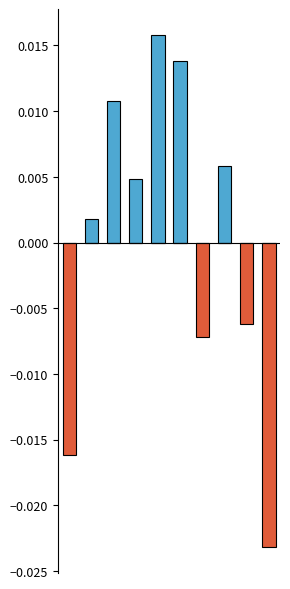

How many bars are there in each group?

2